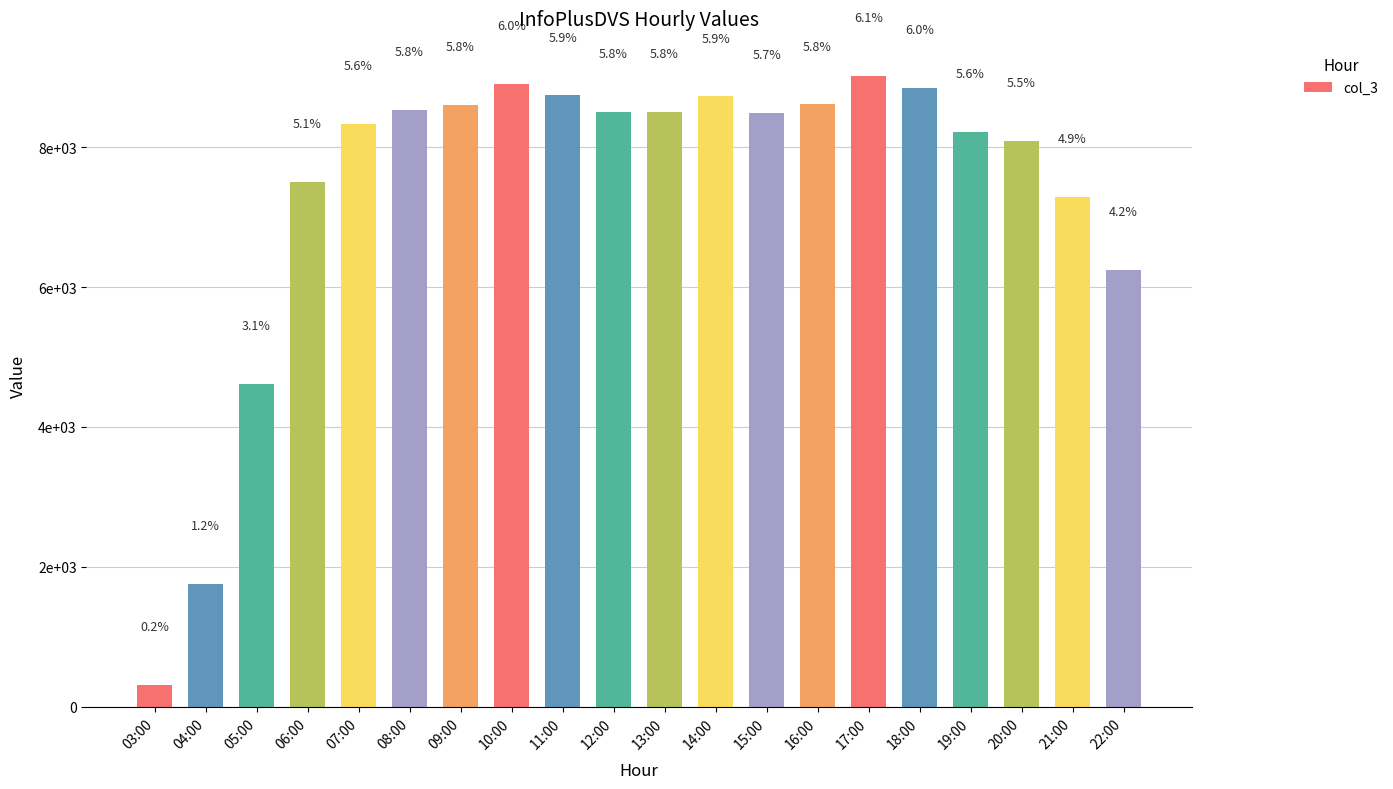

What is the maximum value shown in the chart?

9021